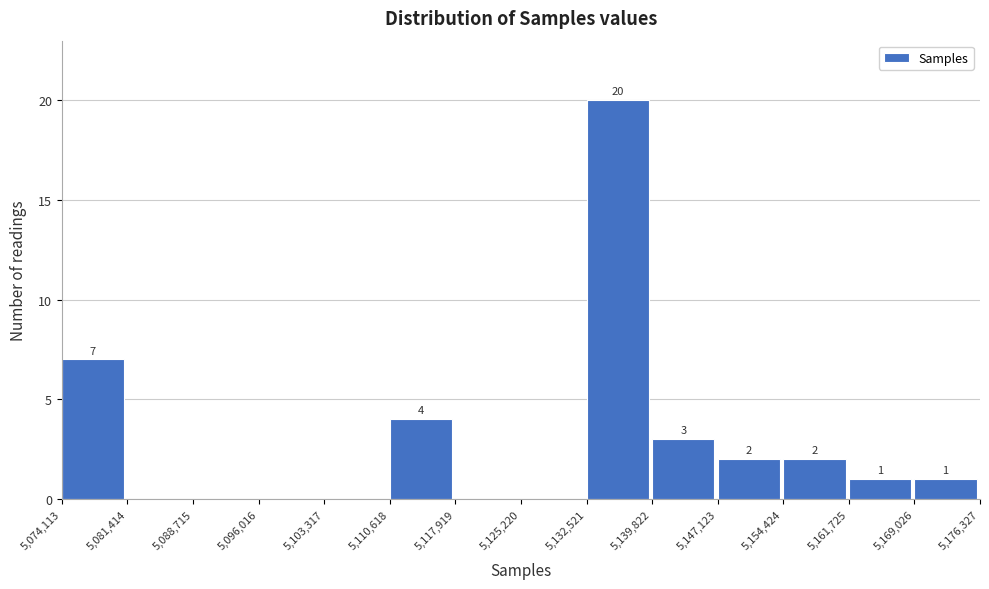

Over which range of the x-axis is the bar tallest?

5,132,521 to 5,139,822